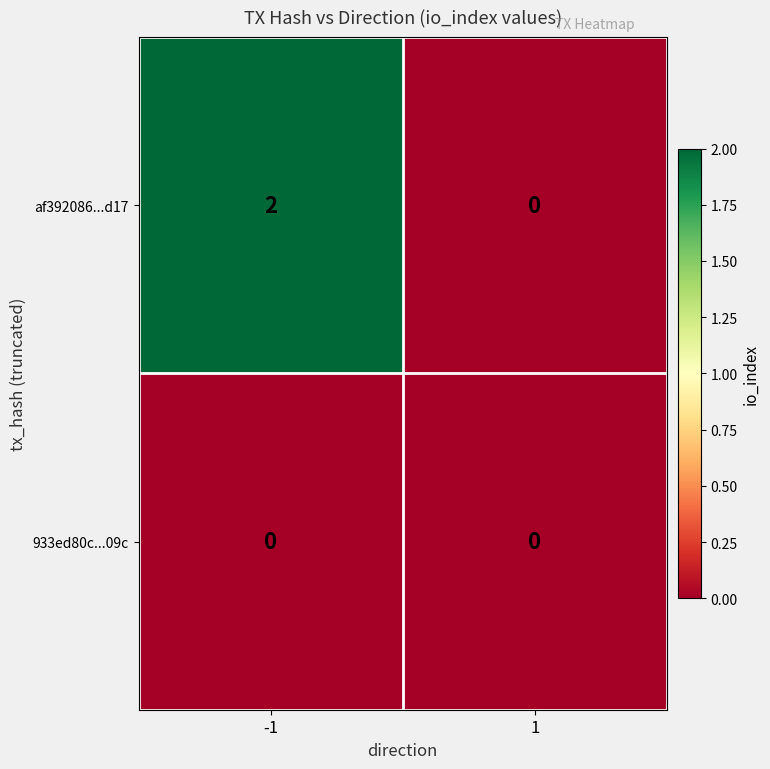

True or false: af392086...d17 has a value of -1 at 1.

False